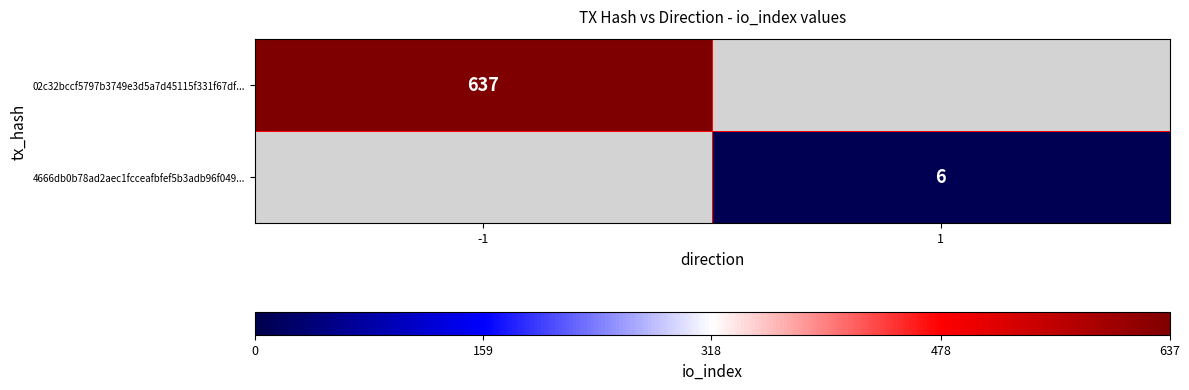

True or false: 4666db0b78ad2aec1fcceafbfef5b3adb96f049... has a value of 10 at 1.

False